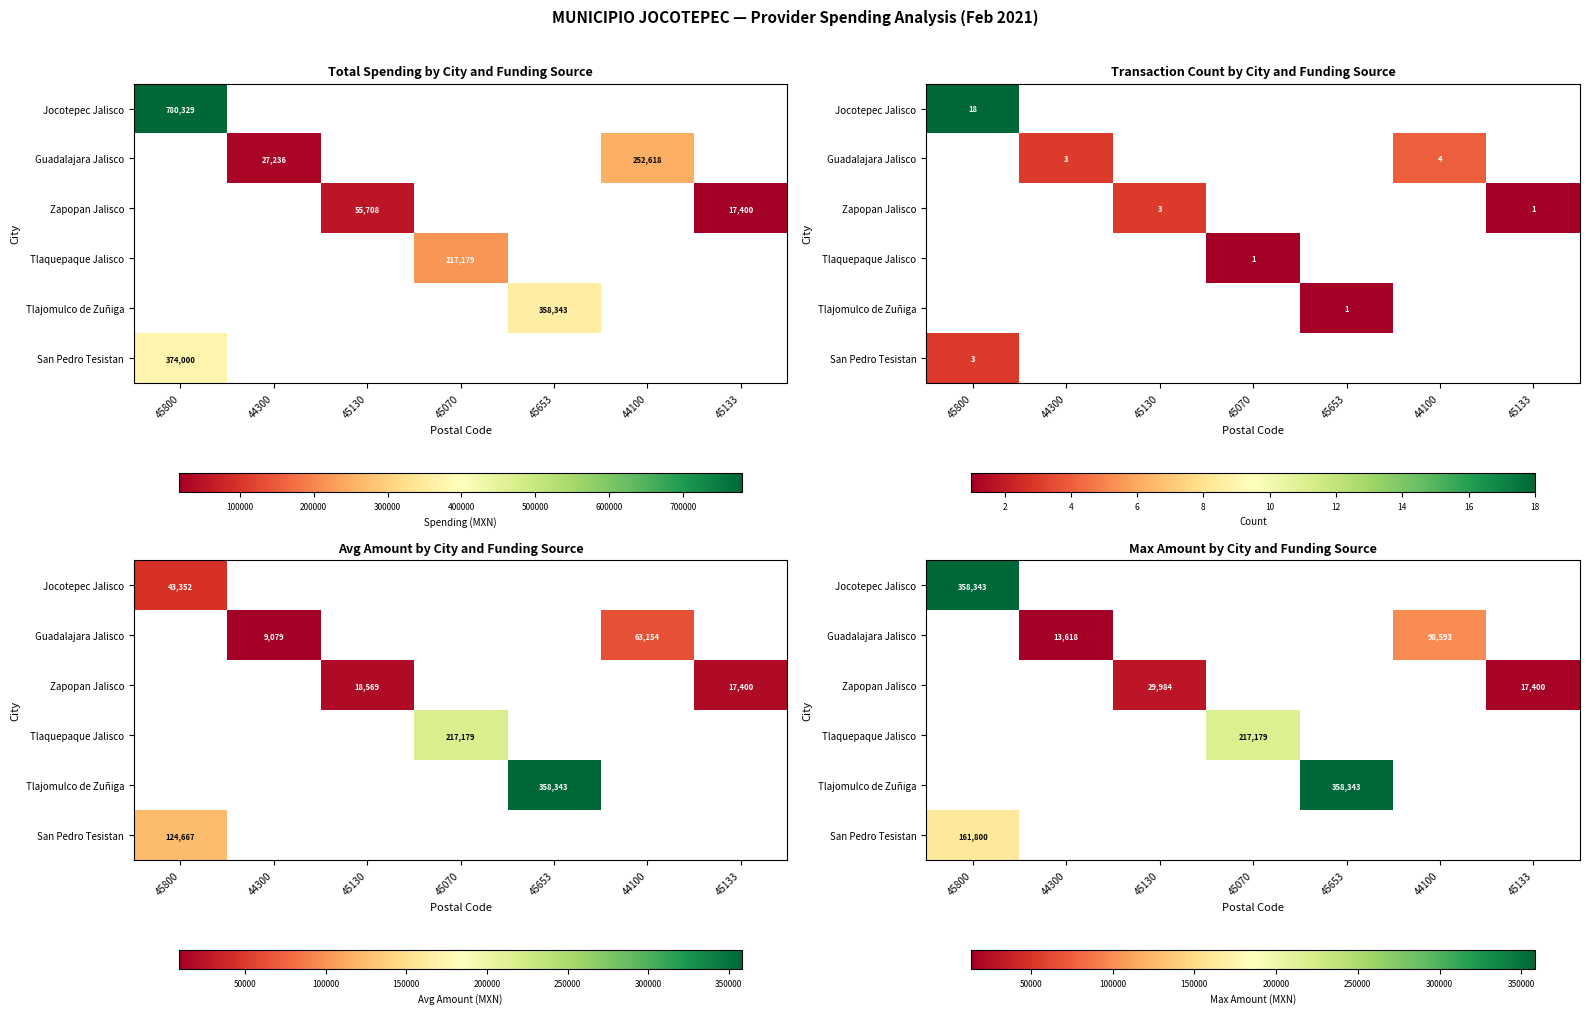

At how many categories does at least one series exceed 221866?

2